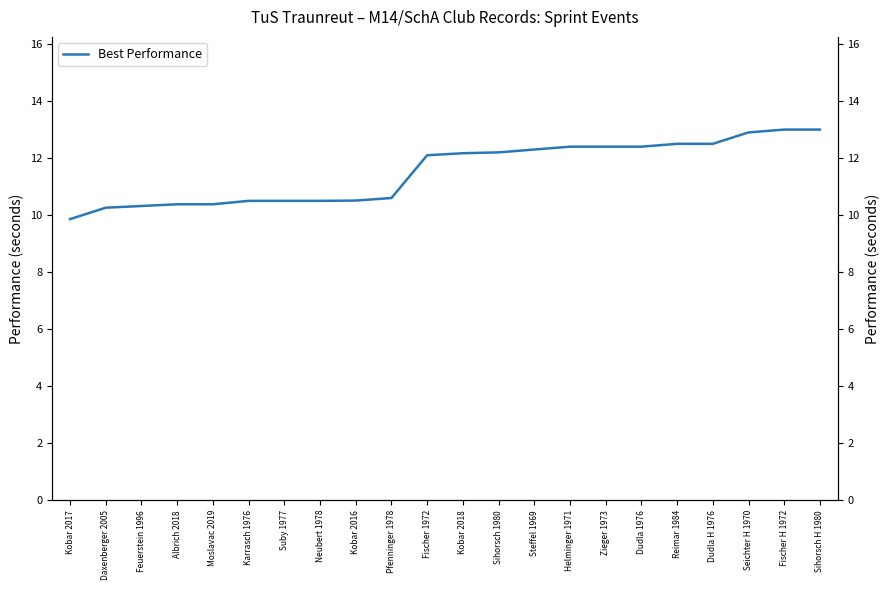

Approximately how many times larger is the value at Dudla H 1976 compared to Dudla 1976?

1.0